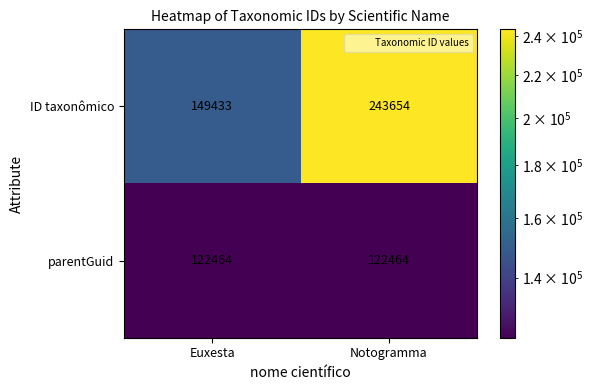

What is the minimum value shown in the chart?

122464